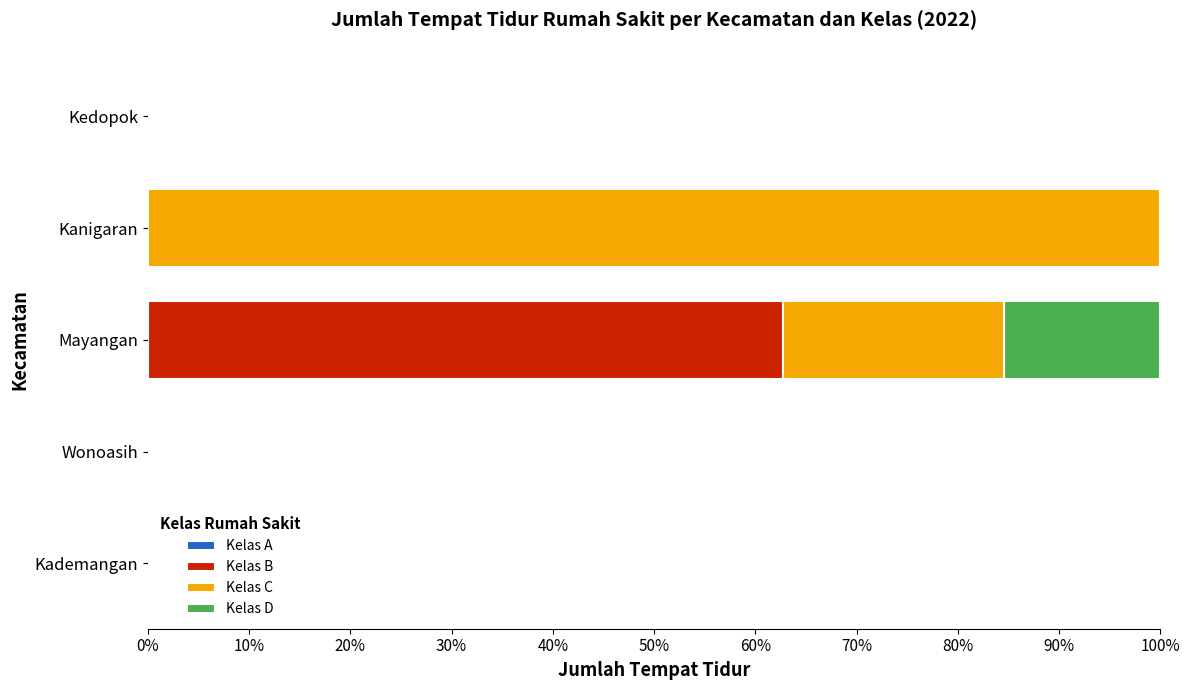

What is the highest value of the Kelas B series?

62.7